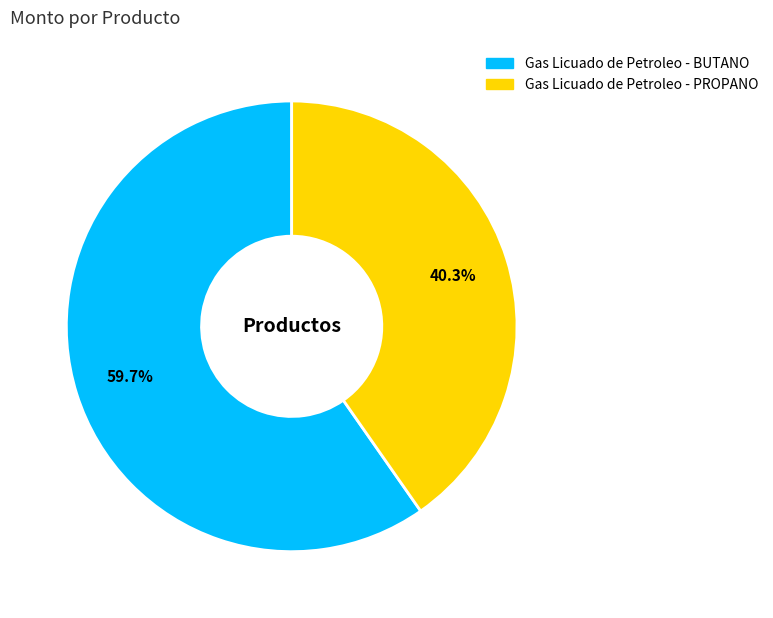

Which category has the biggest portion of the pie?

Gas Licuado de Petroleo - BUTANO